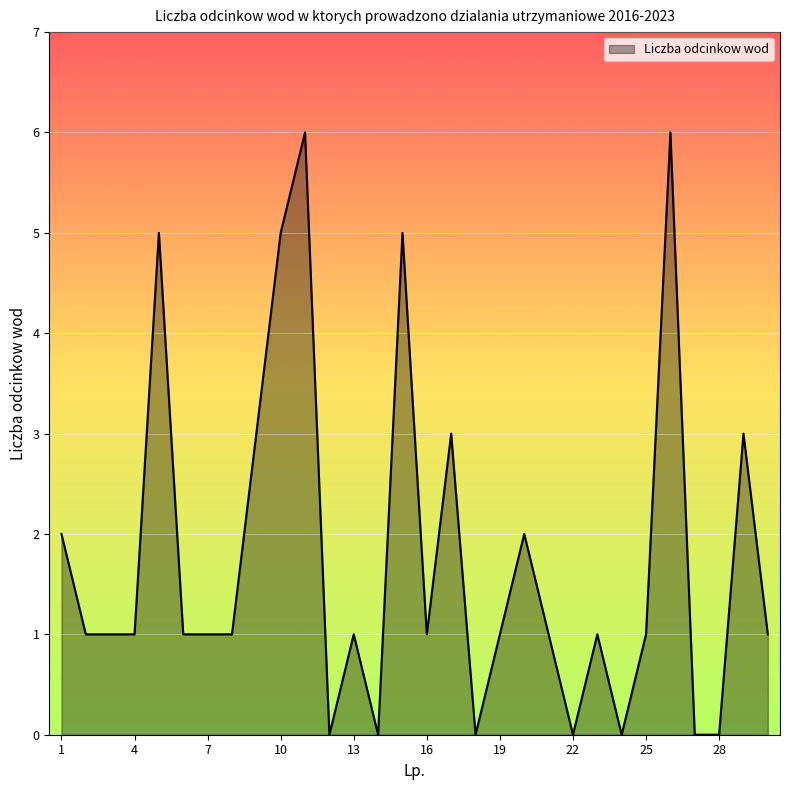

What is the difference between the maximum and minimum values?

6